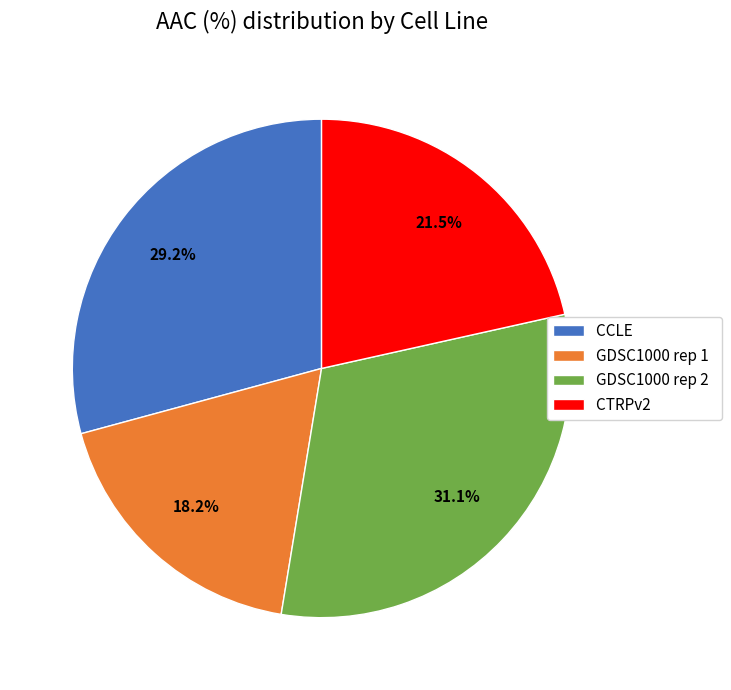

Combined, do CTRPv2 and GDSC1000 rep 1 account for over 50%?

No